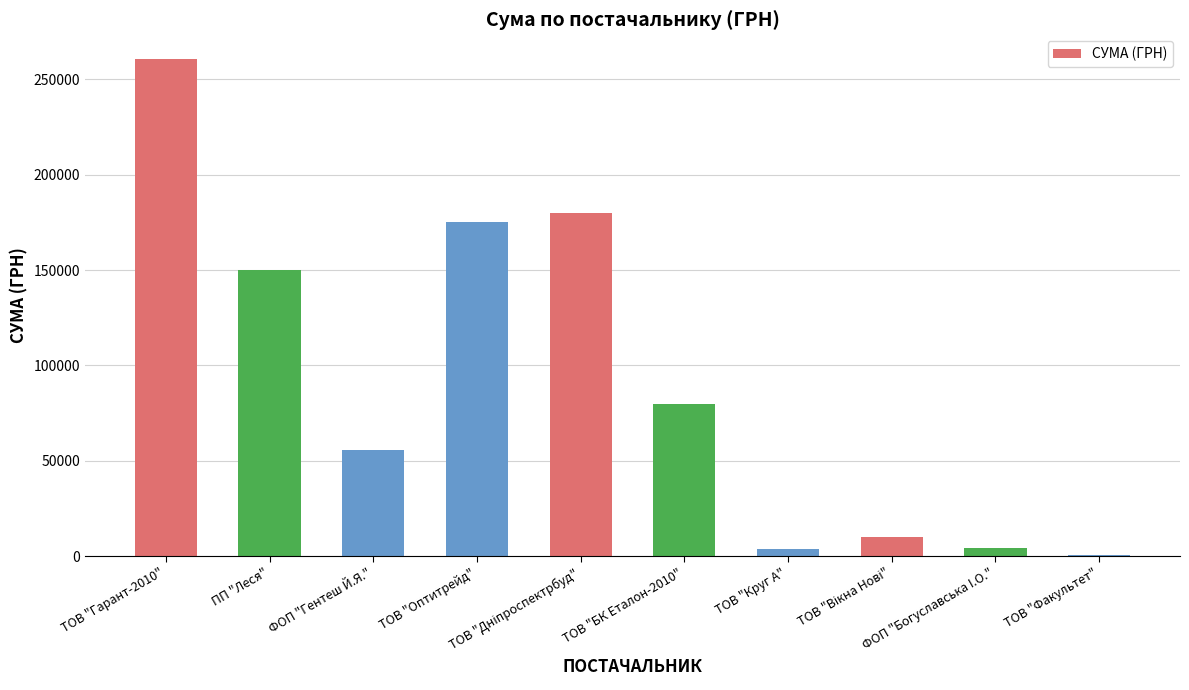

Which label corresponds to the largest value in the chart?

ТОВ "Гарант-2010"